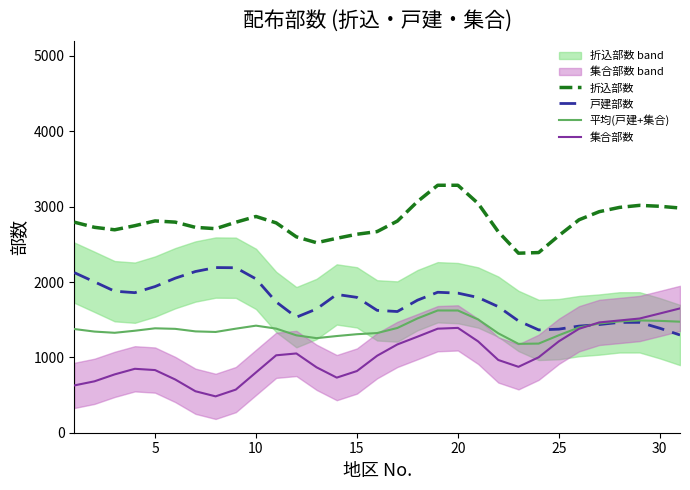

True or false: 折込部数 and 集合部数 intersect in this chart.

False